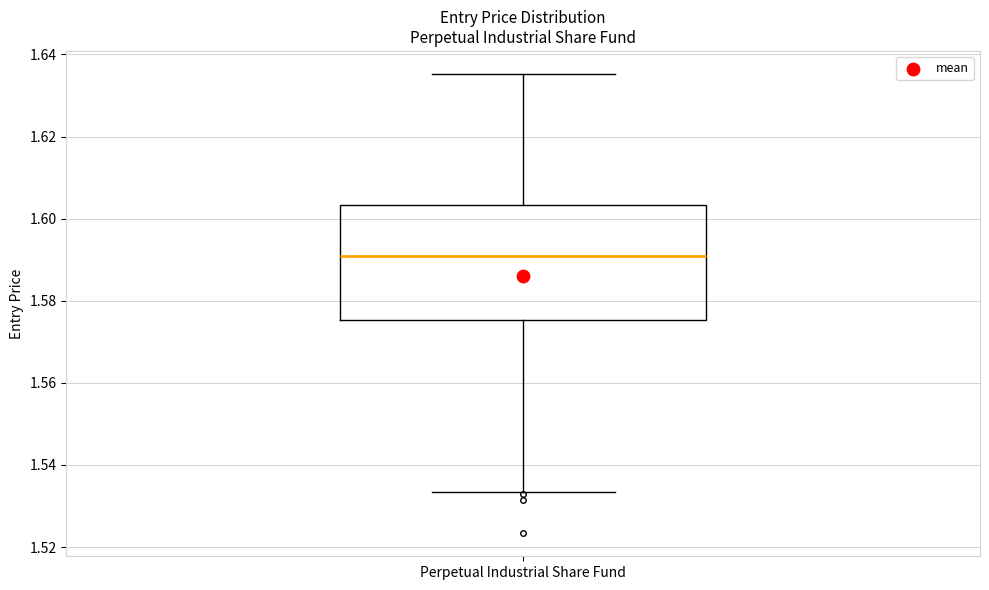

Read this box plot against the y-axis: the position of the median line, the range covered by the box, and the ends of both whiskers. The values are not printed on the chart, so give them approximately, as read against the axis.

median 1.590, box 1.576 to 1.604, whiskers 1.534 to 1.636